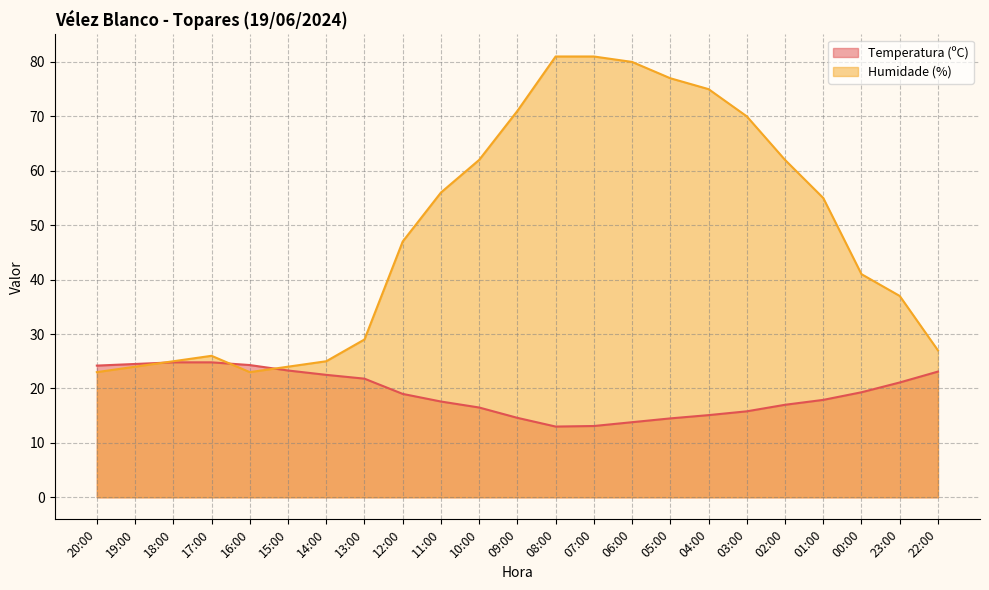

What is the sum of the Humidade (%) values at 01:00 and 18:00?

80.0